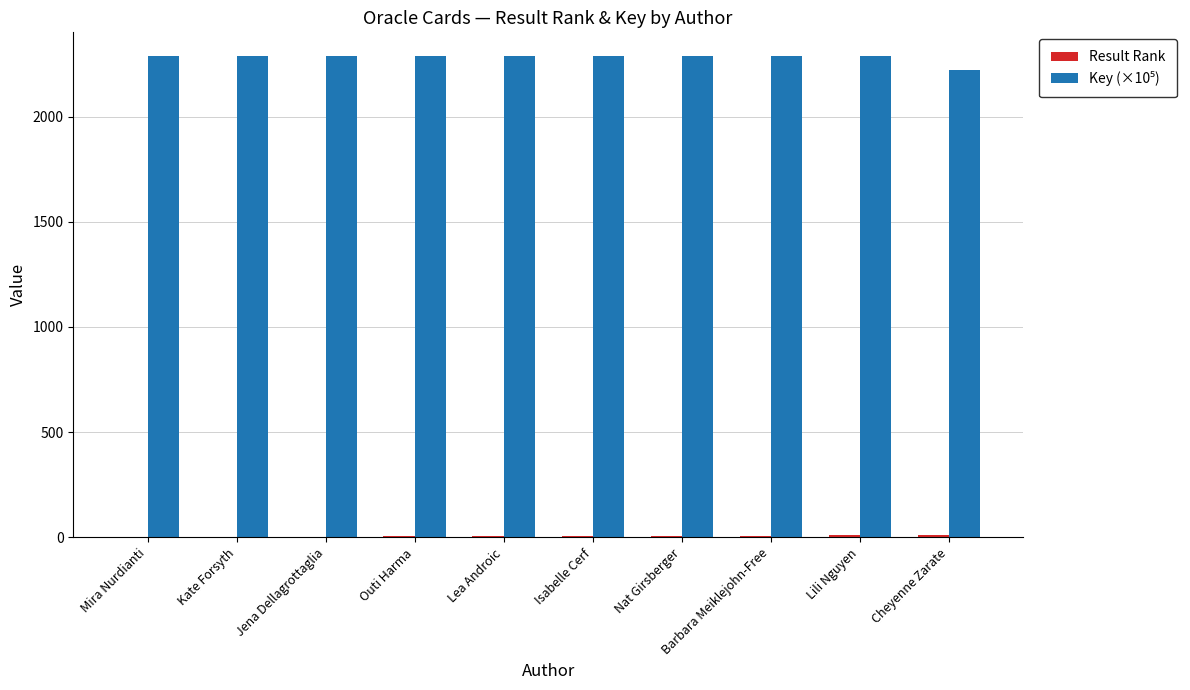

What is the greatest value displayed?

2286.2